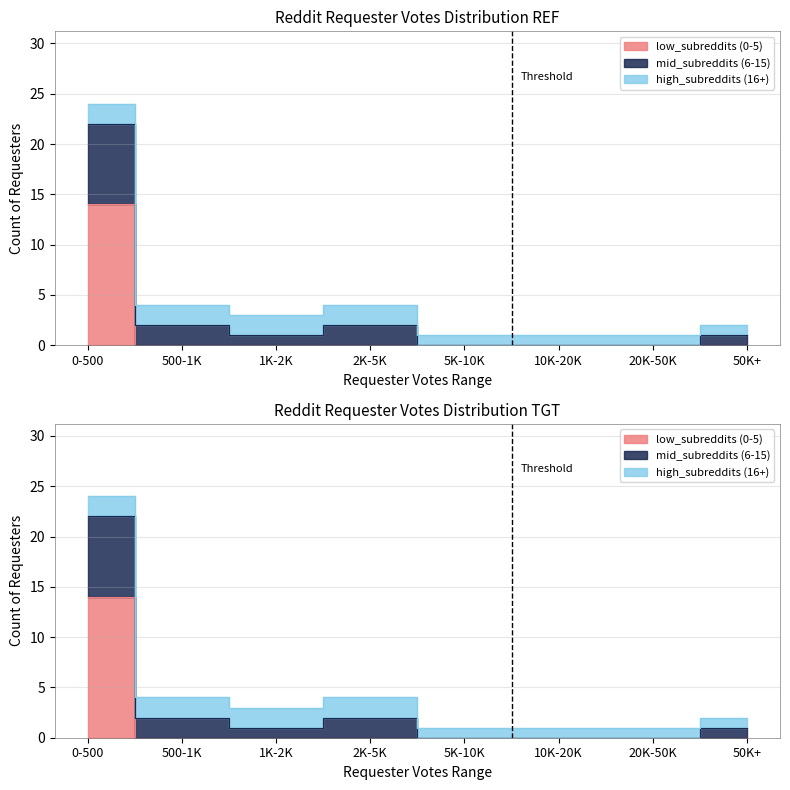

How many lines are shown in the chart?

2